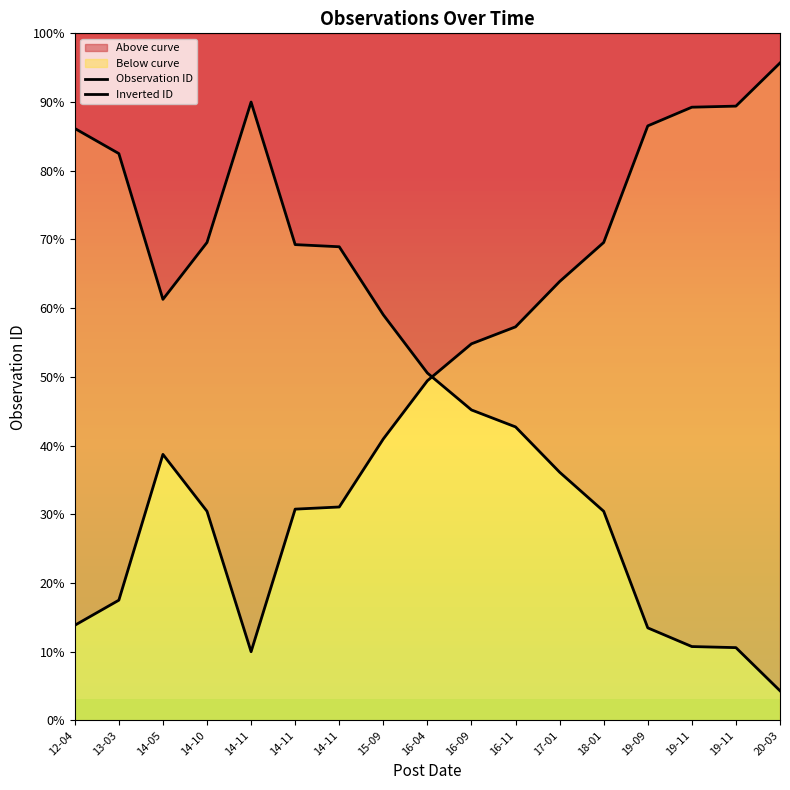

What is the total value across all series at 19-09?

3200